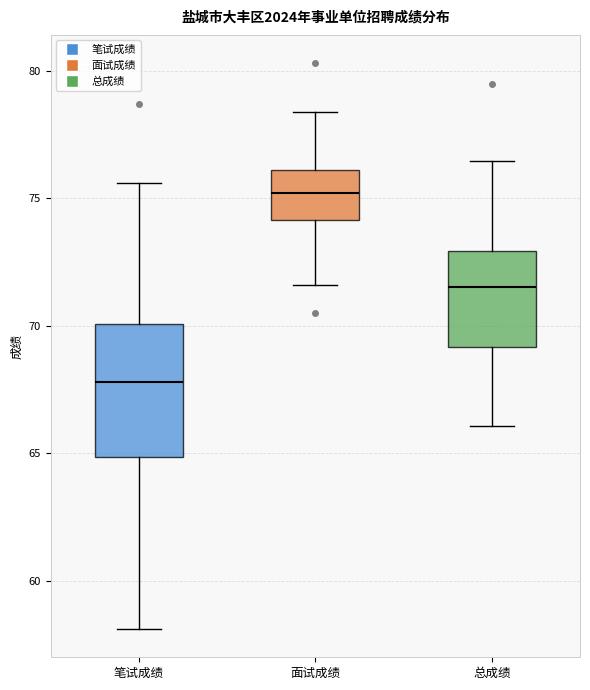

Where does the median line of the box for 面试成绩 sit on the y-axis? The values are not printed on the chart, so give them approximately, as read against the axis.

75.0